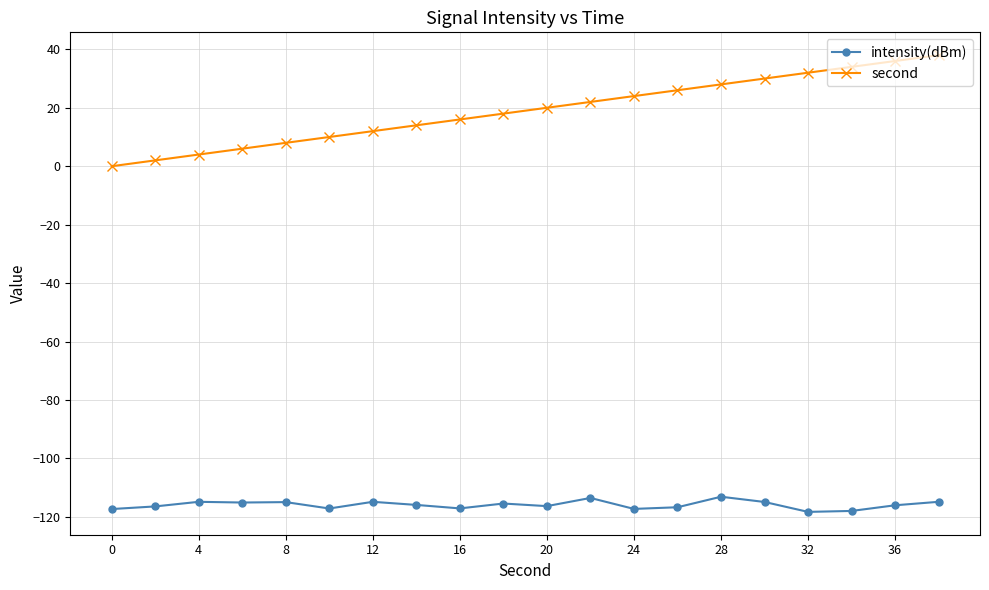

True or false: intensity(dBm) has more than 1 interior local peaks.

True